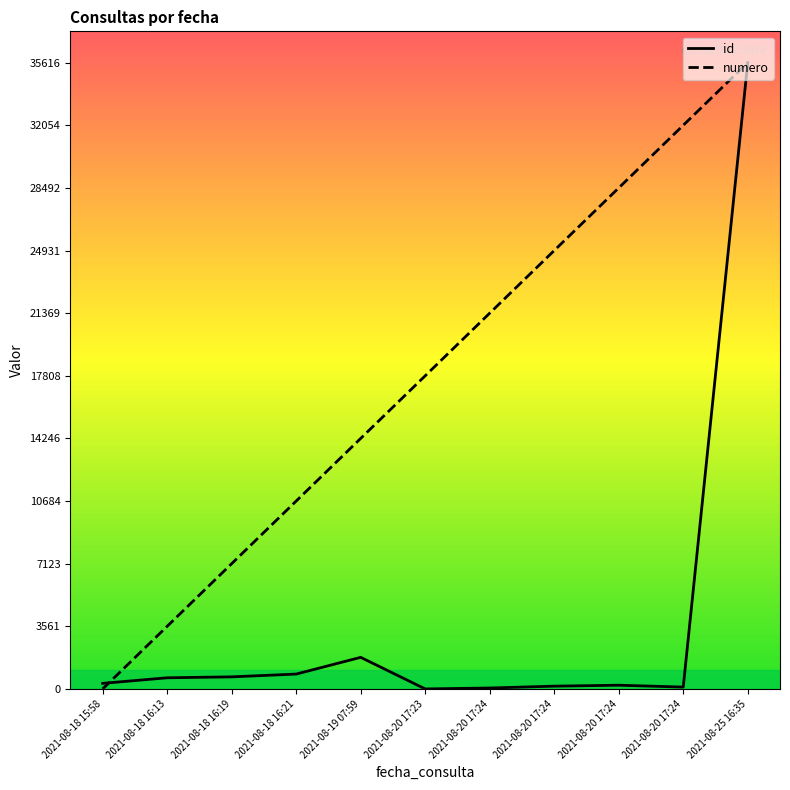

Between 2021-08-18 16:21 and 2021-08-20 17:24, which series saw the biggest shift?

numero